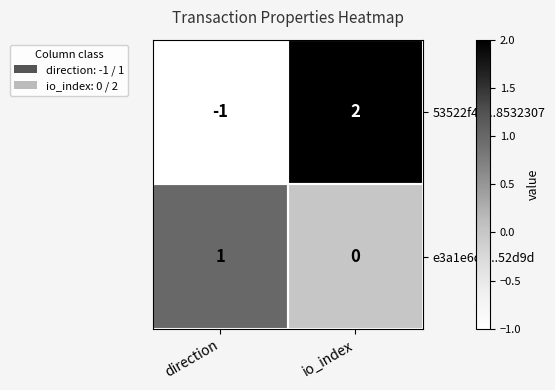

At which category is the sum across all series the highest?

io_index